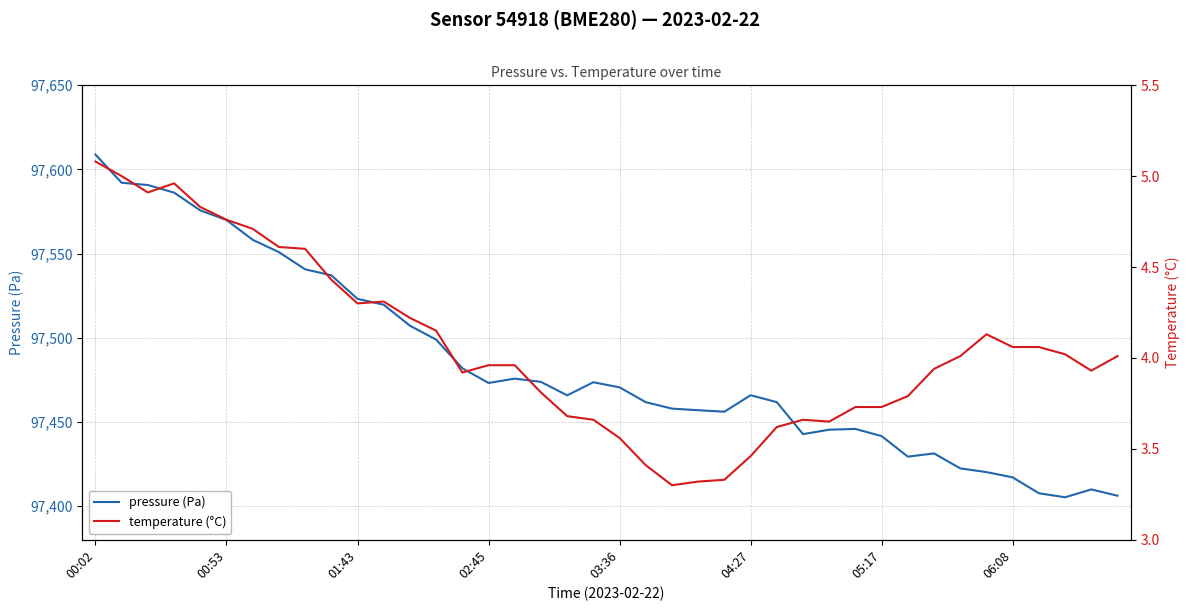

How many series are shown in this chart?

2